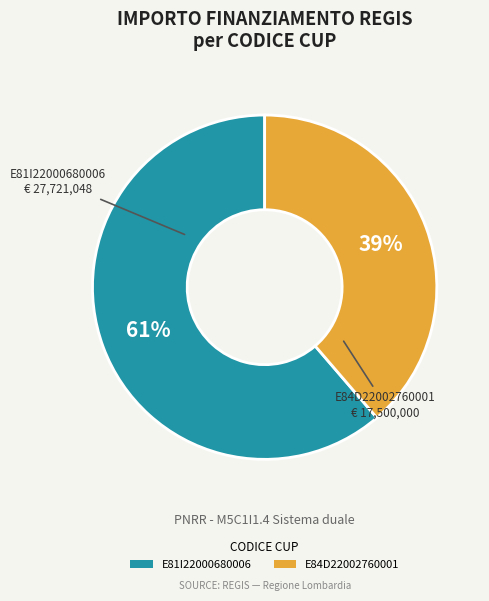

How many segments does this pie chart have?

2